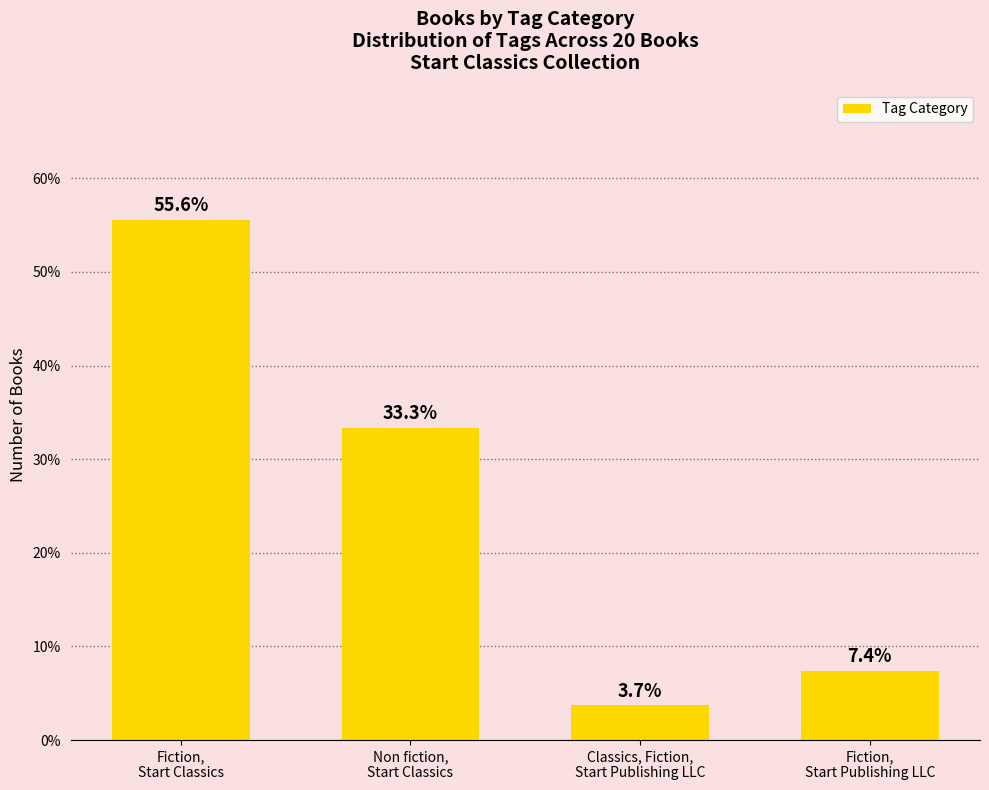

Approximately how many times larger is the value at Non fiction,
Start Classics compared to Fiction,
Start Publishing LLC?

4.5